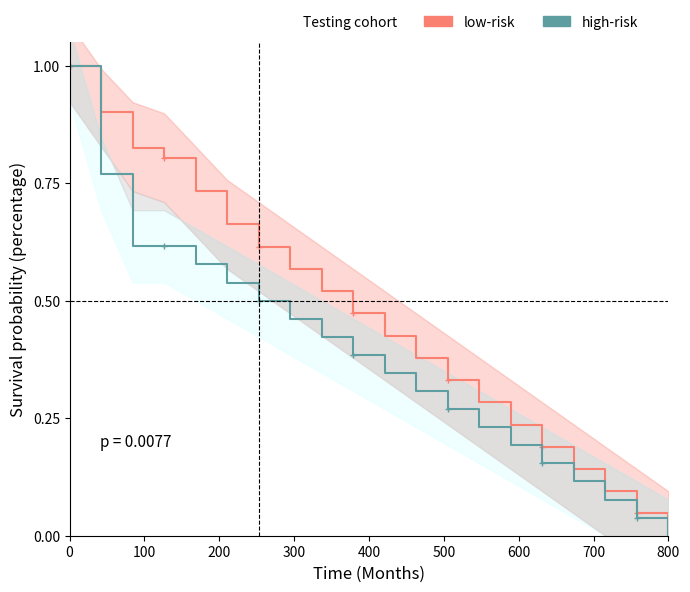

True or false: pressure (low-risk) and temperature (high-risk) intersect in this chart.

False